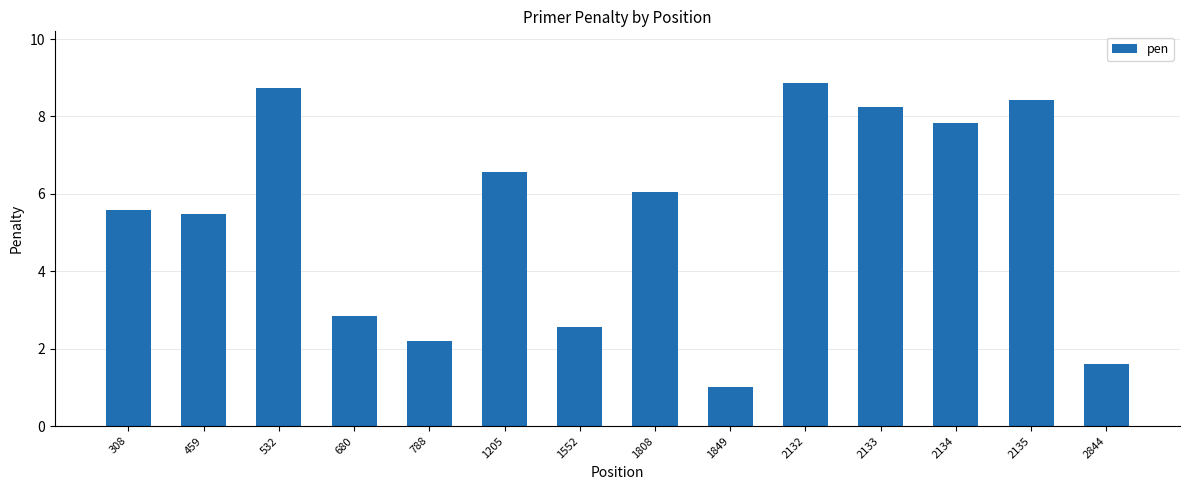

Reading left to right, what are all the values shown in this chart?

5.6	5.5	8.7	2.8	2.2	6.6	2.6	6.0	1.0	8.9	8.2	7.8	8.4	1.6